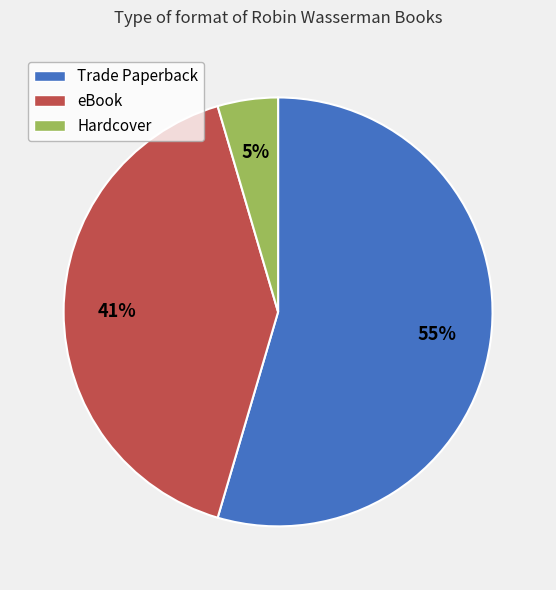

Is Trade Paperback the majority of the pie?

Yes